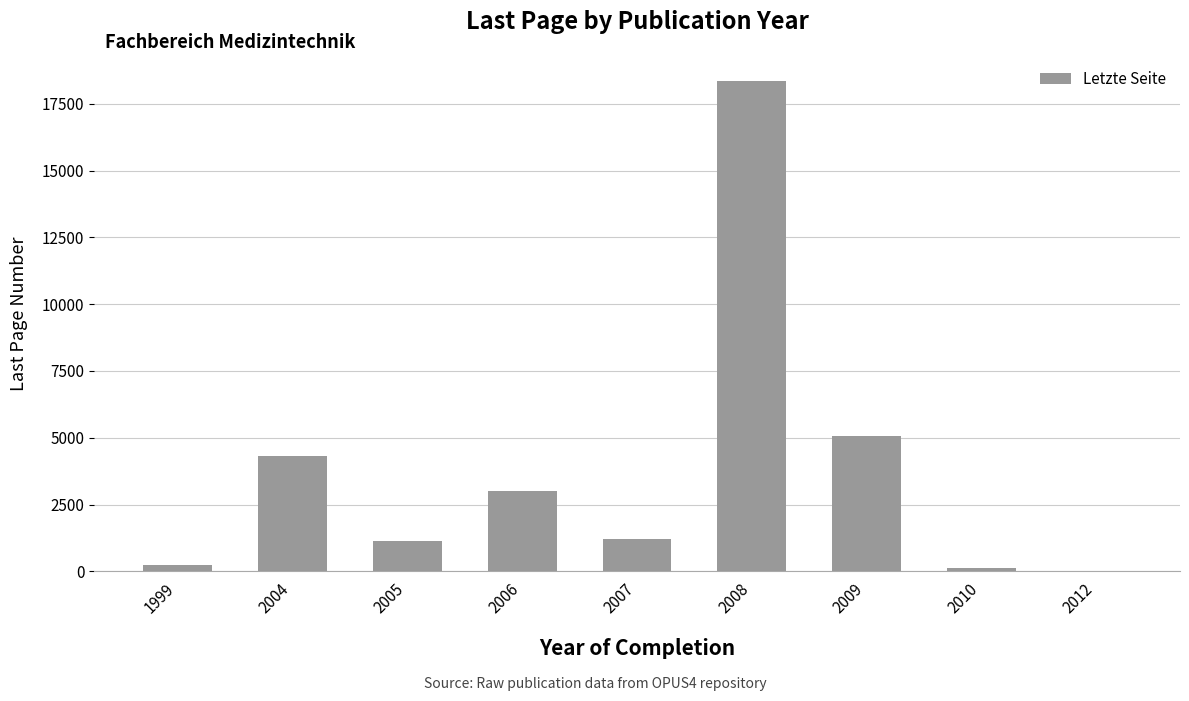

Are the bars horizontal?

No